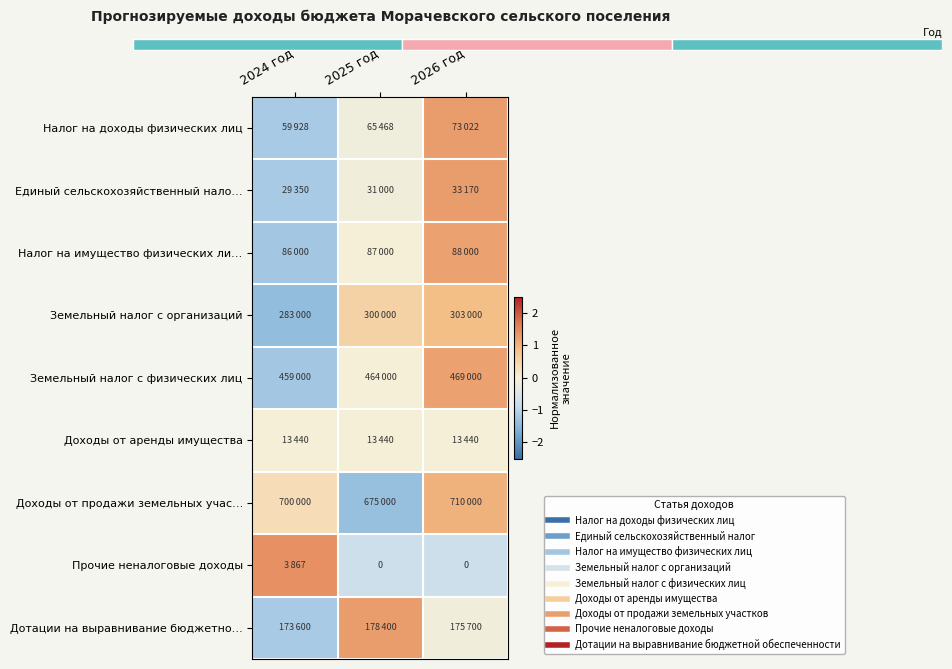

What is the difference between the highest and lowest values at 2025 год?

2.6